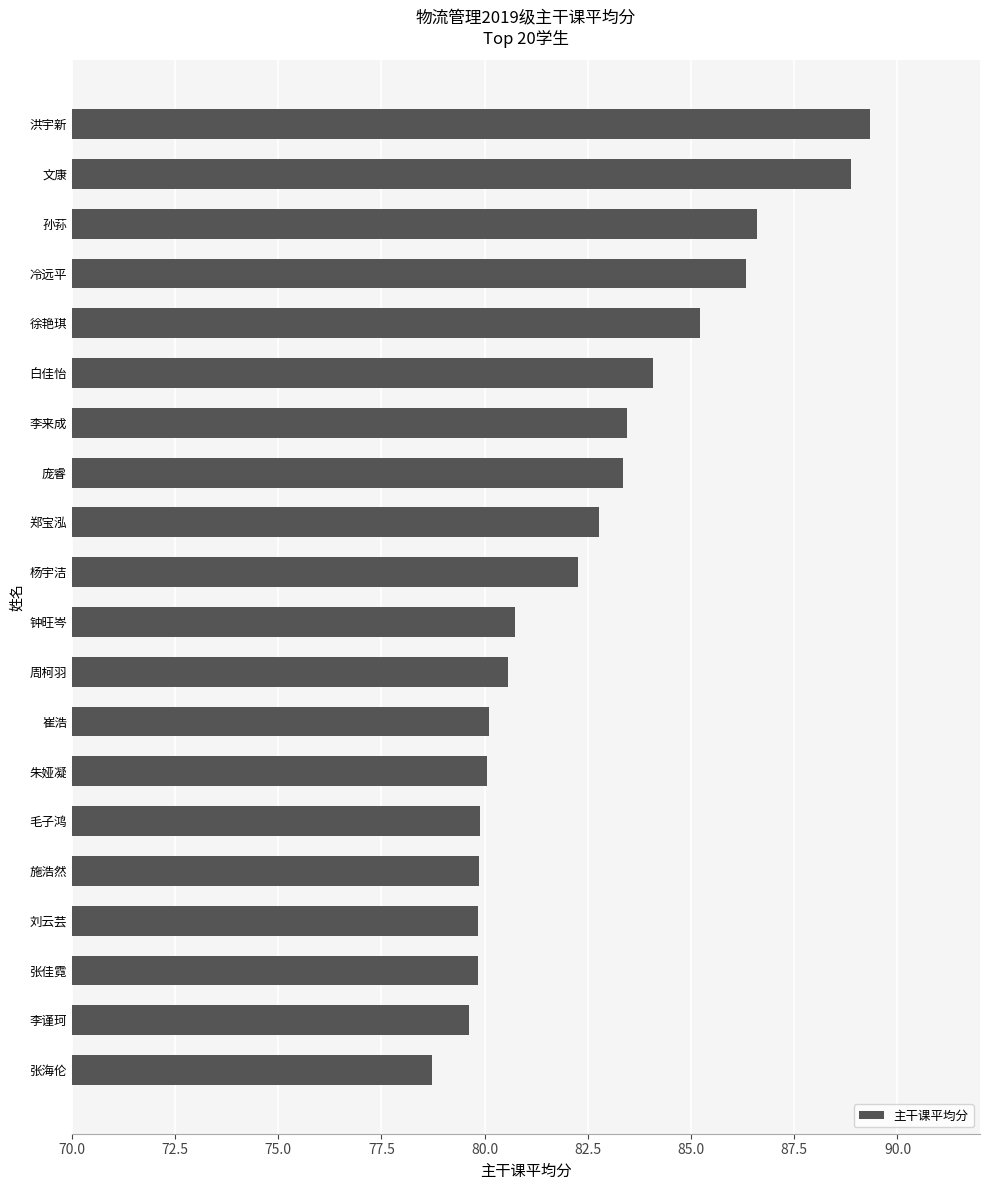

Approximately how many times larger is the value at 朱娅凝 compared to 李来成?

1.0